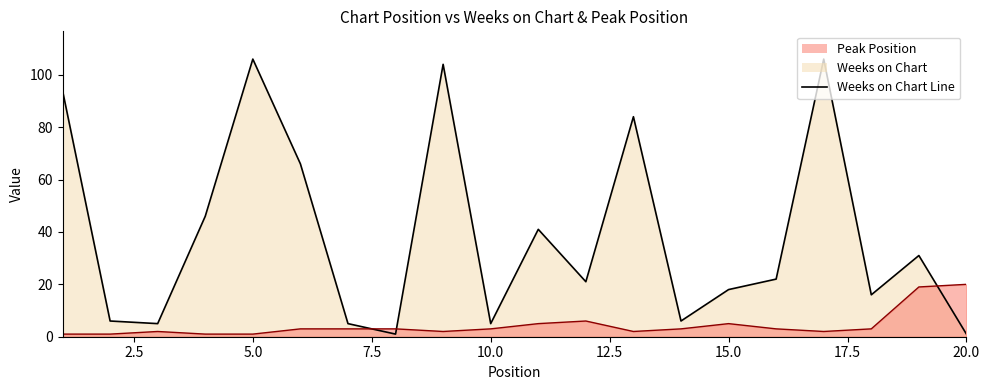

In Peak Position, how many points are lower than both neighbors (excluding endpoints)?

3